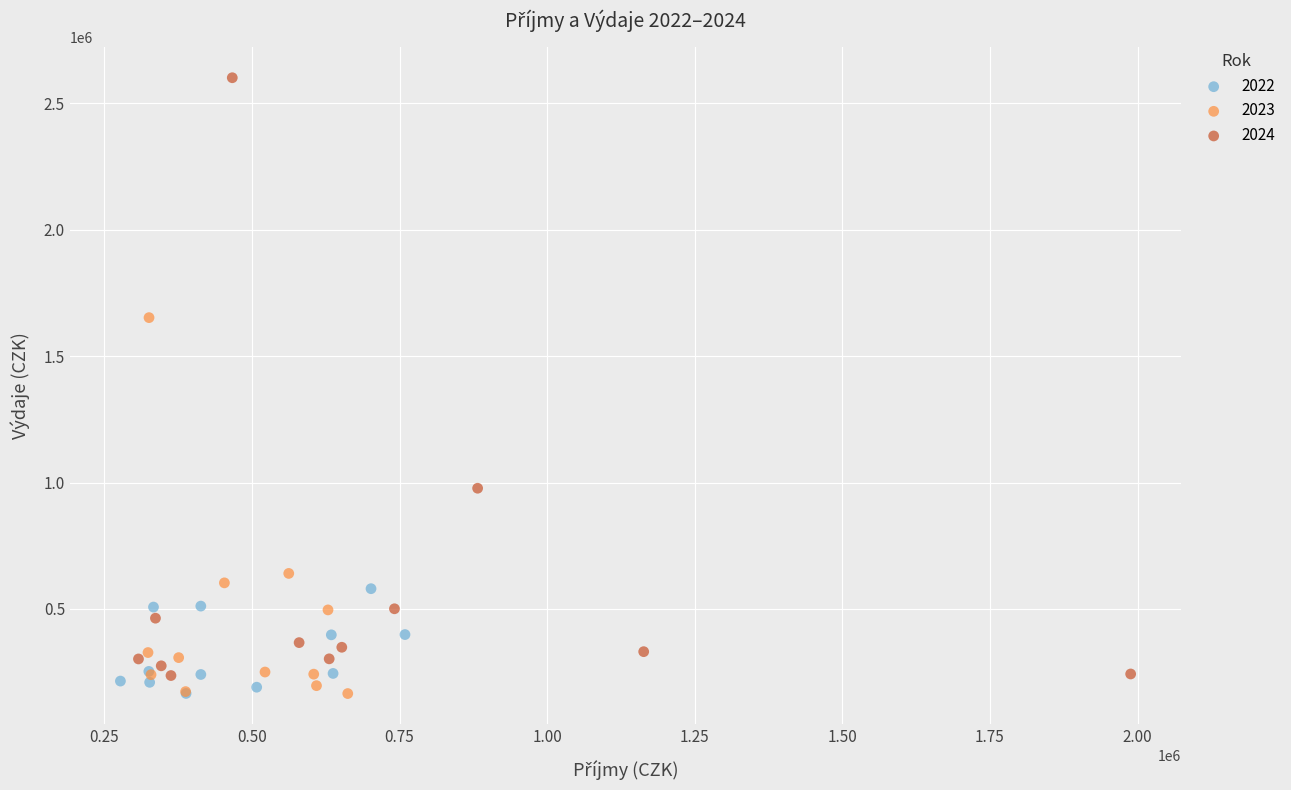

Which series has the widest spread of Y values?

2024